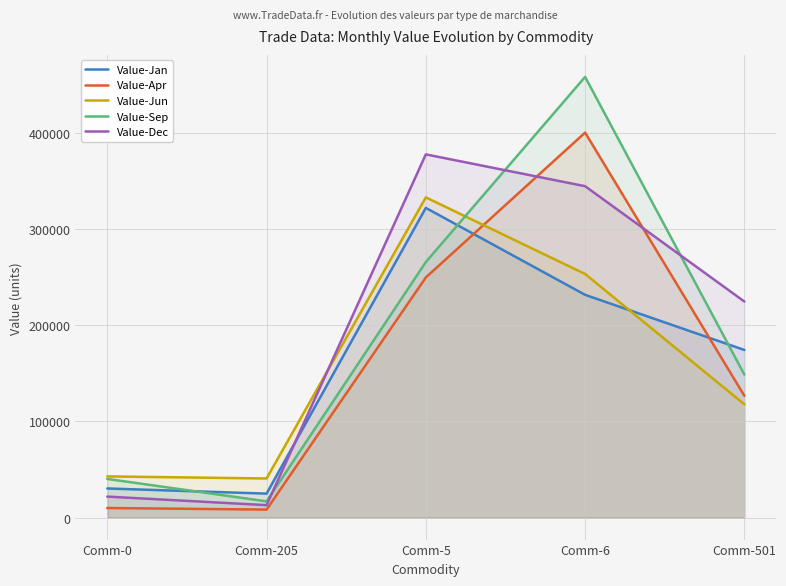

The Value-Jan series shows 8867 at Comm-0. True or false?

False